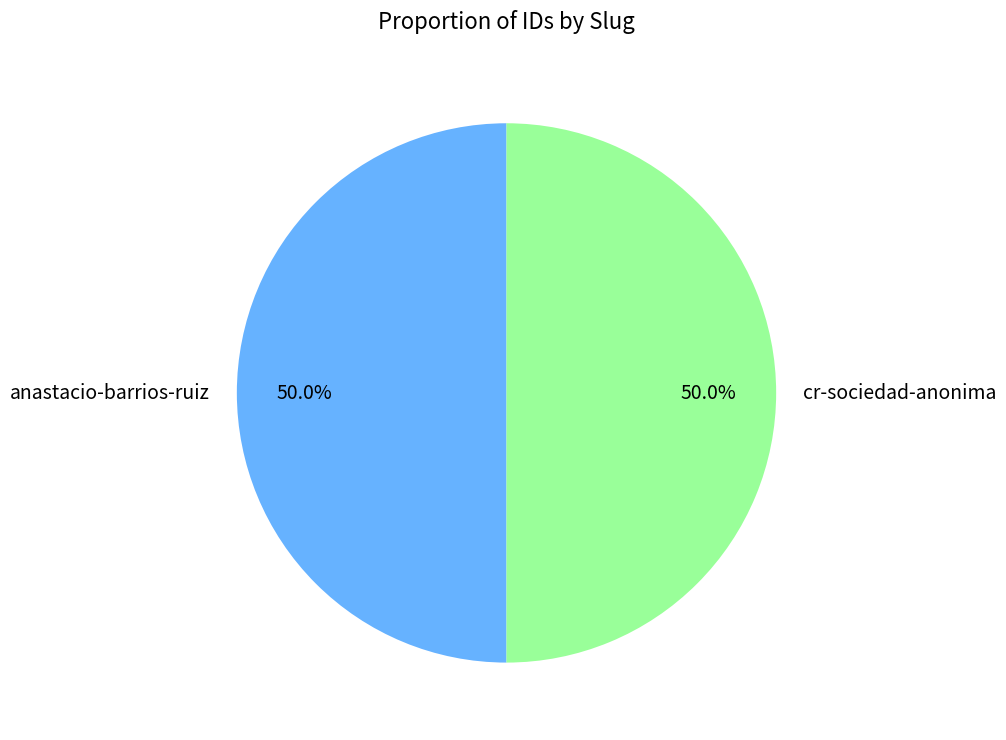

What is the total percentage of cr-sociedad-anonima and anastacio-barrios-ruiz?

100.0%